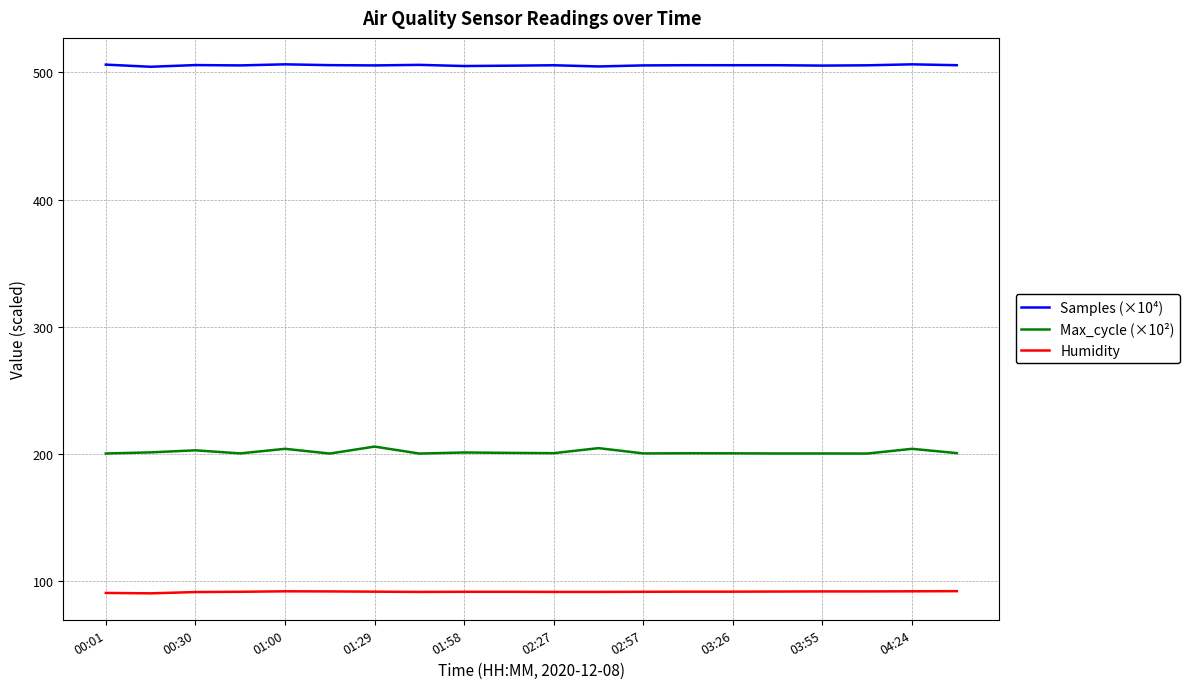

How many lines are shown in the chart?

3